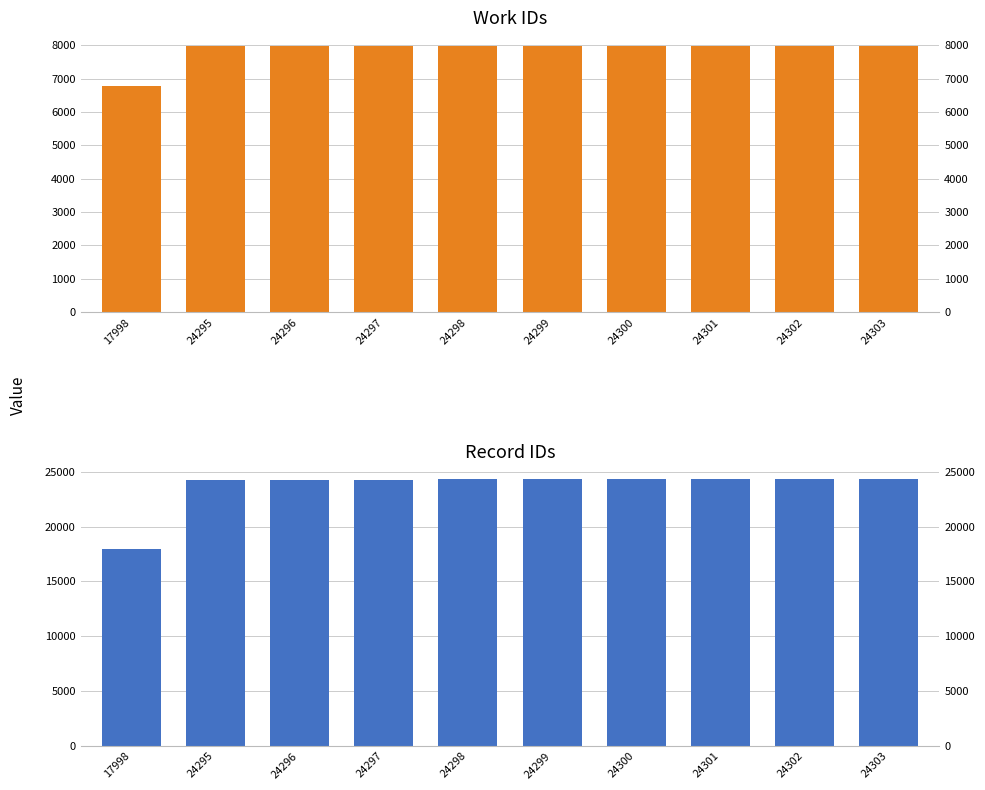

What is the maximum value shown in the chart?

24303